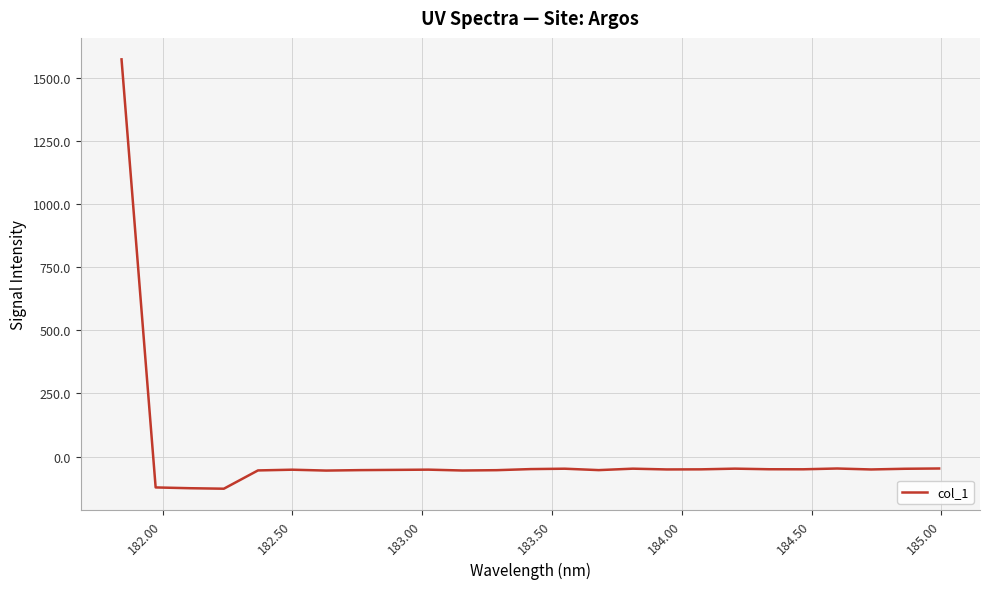

What is the difference between the maximum and minimum values?

1699.9